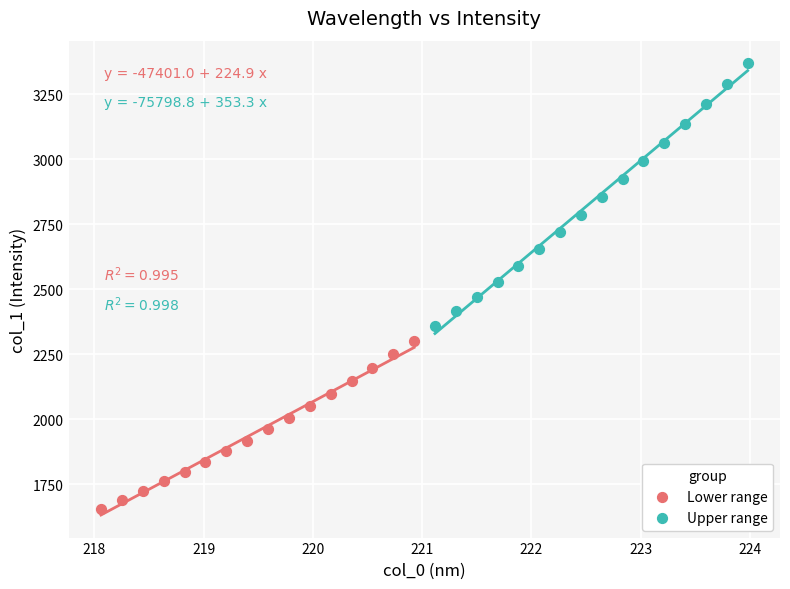

Which series has the largest Y range (max minus min)?

Upper range